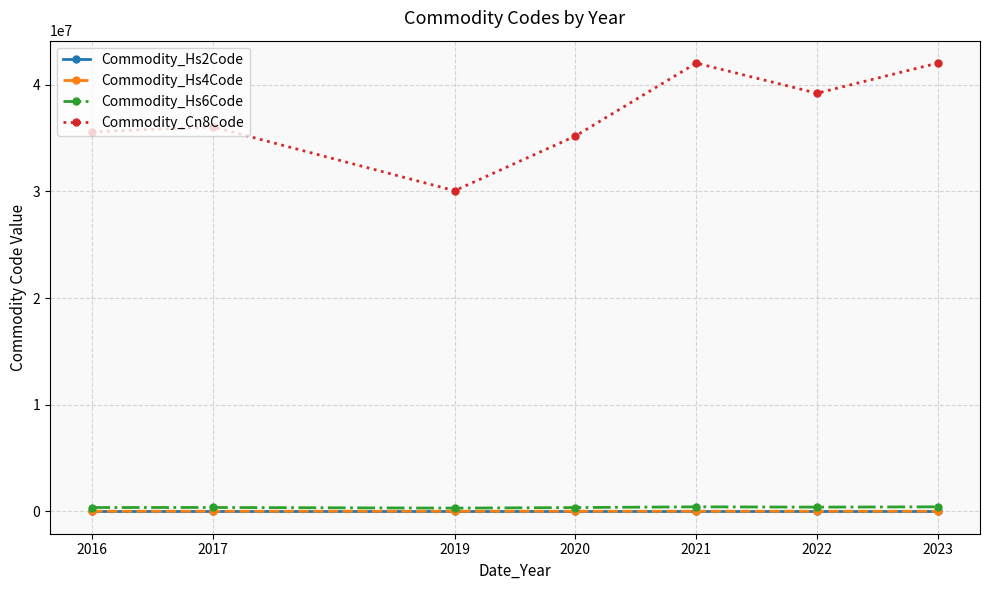

What is the value of the Commodity_Hs2Code point at the 2nd from the left?

36.0